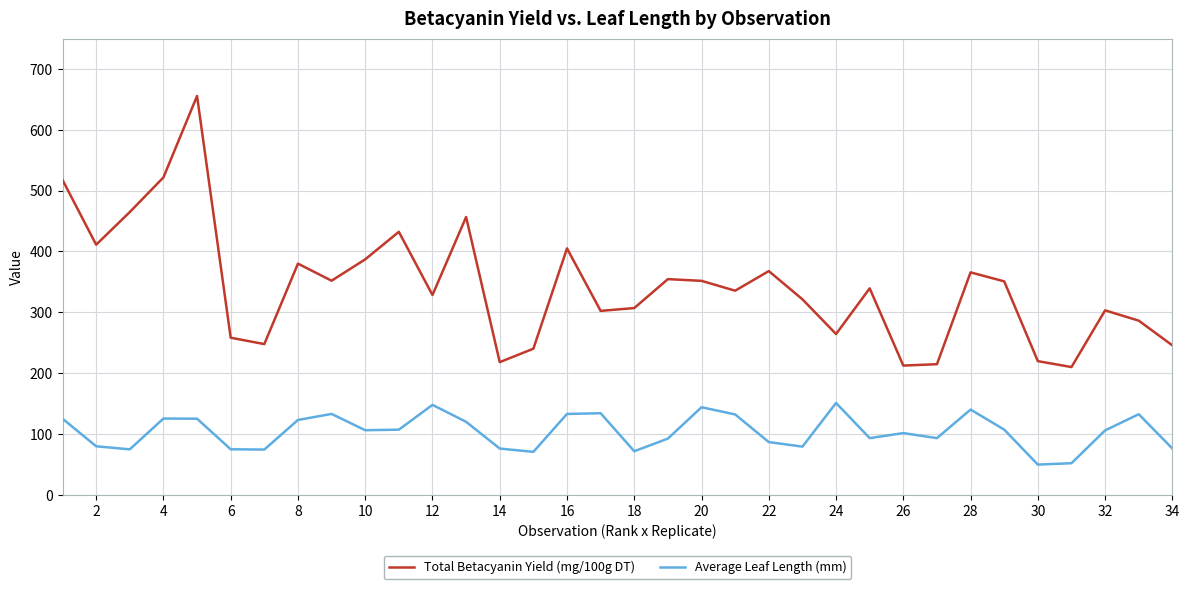

True or false: Average Leaf Length (mm) has more than 2 points higher than both neighbors.

True